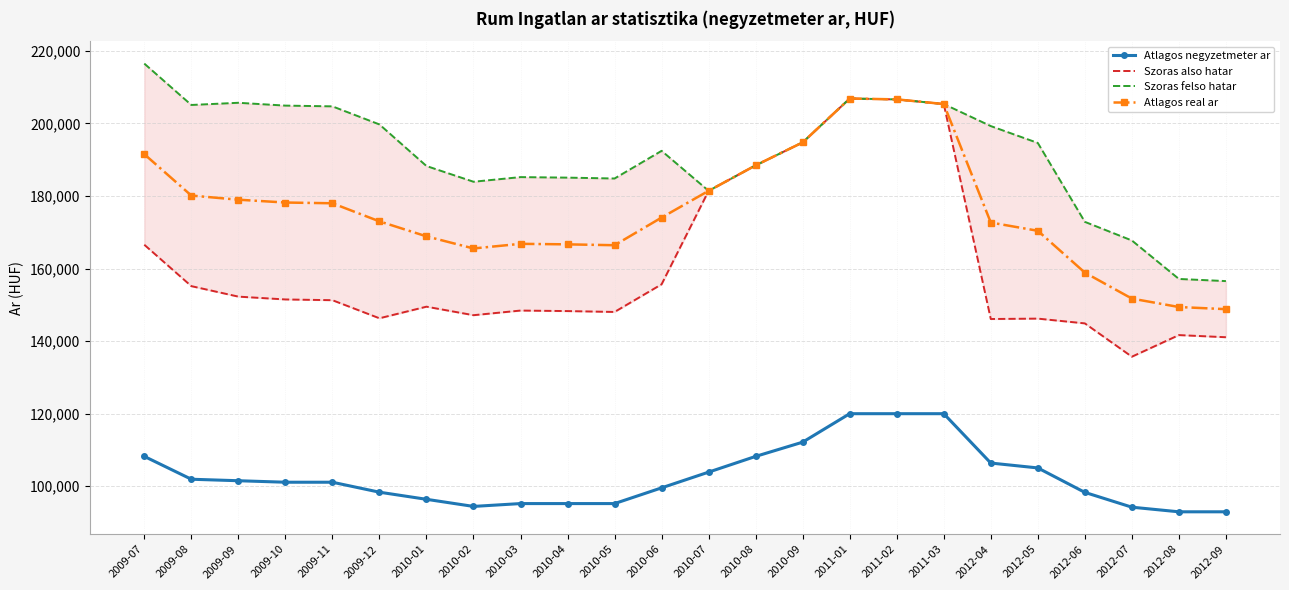

What is the maximum value for Szoras felso hatar?

216457